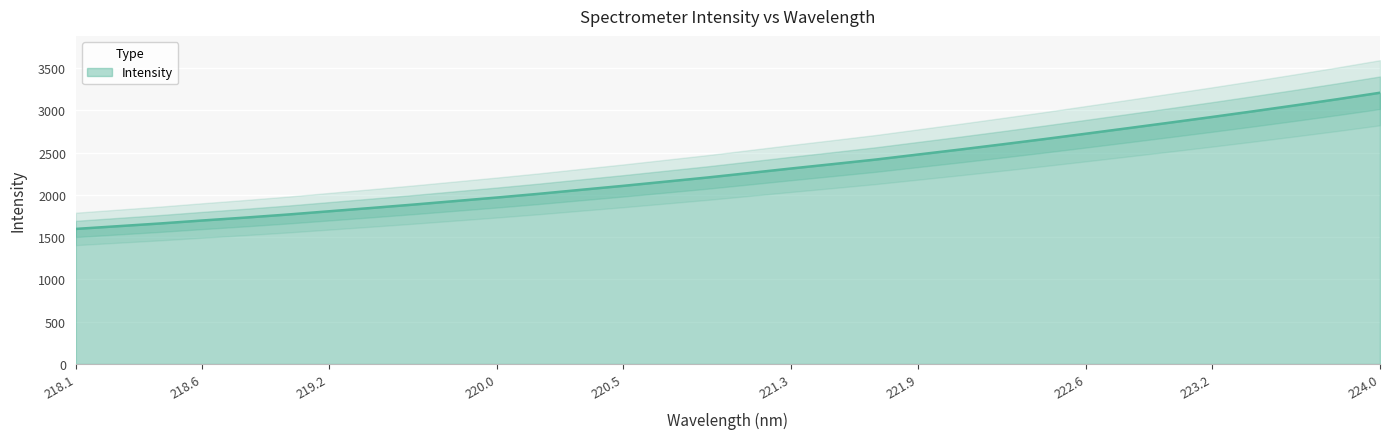

What is the average value?

2293.6